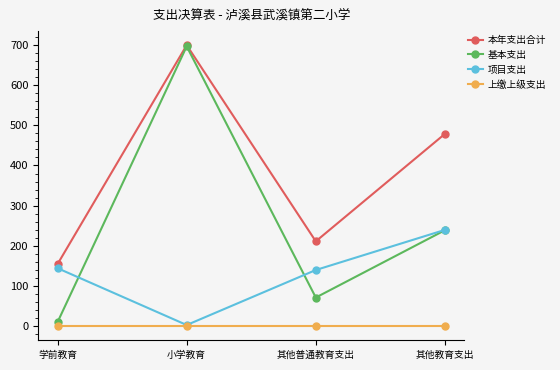

Between 其他普通教育支出 and 其他教育支出, which series saw the biggest shift?

本年支出合计